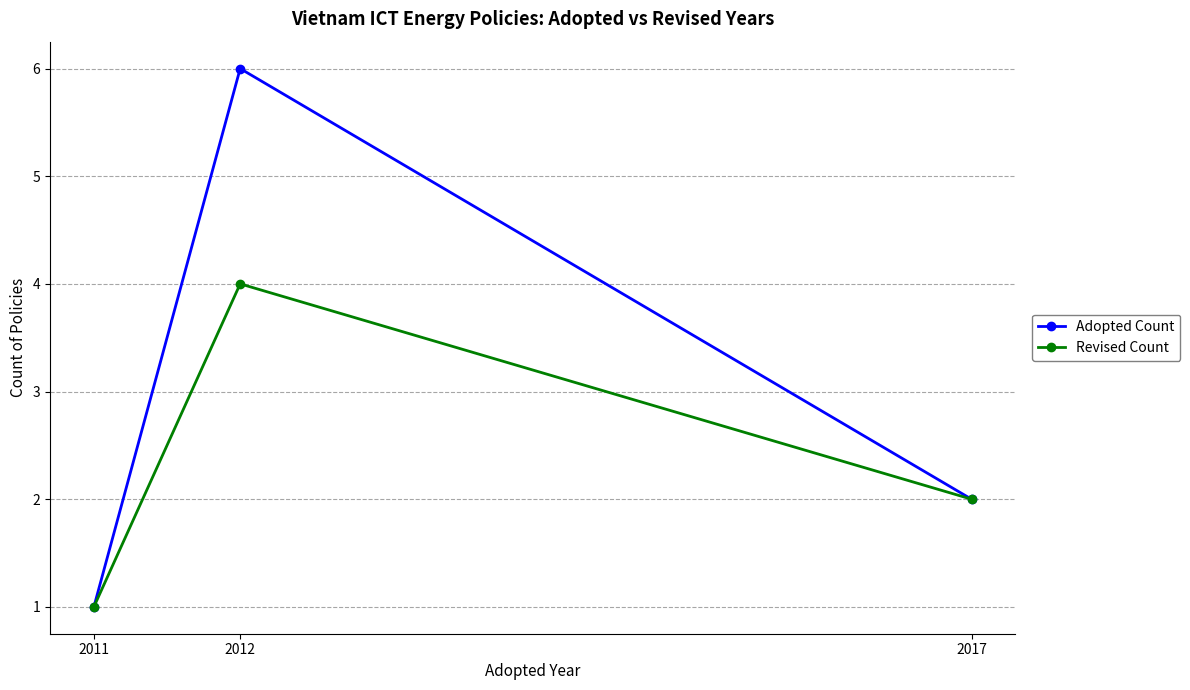

Which category has the lowest value in the Adopted Count series?

2011